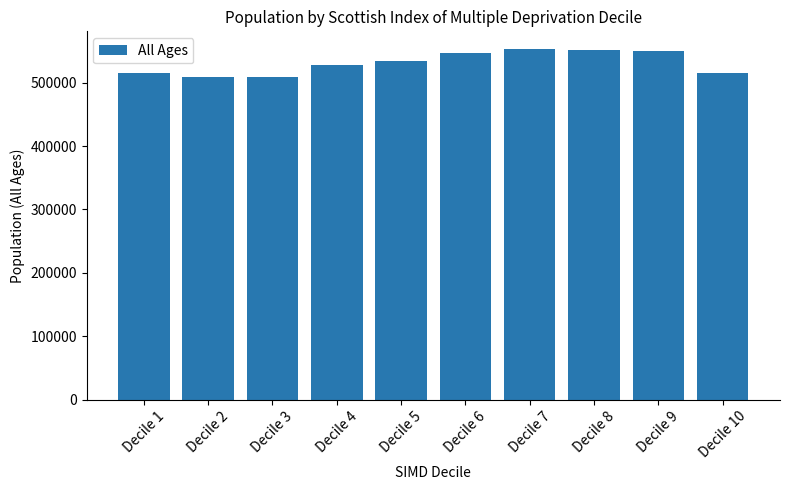

At which label is the value closest to 531219?

Decile 5